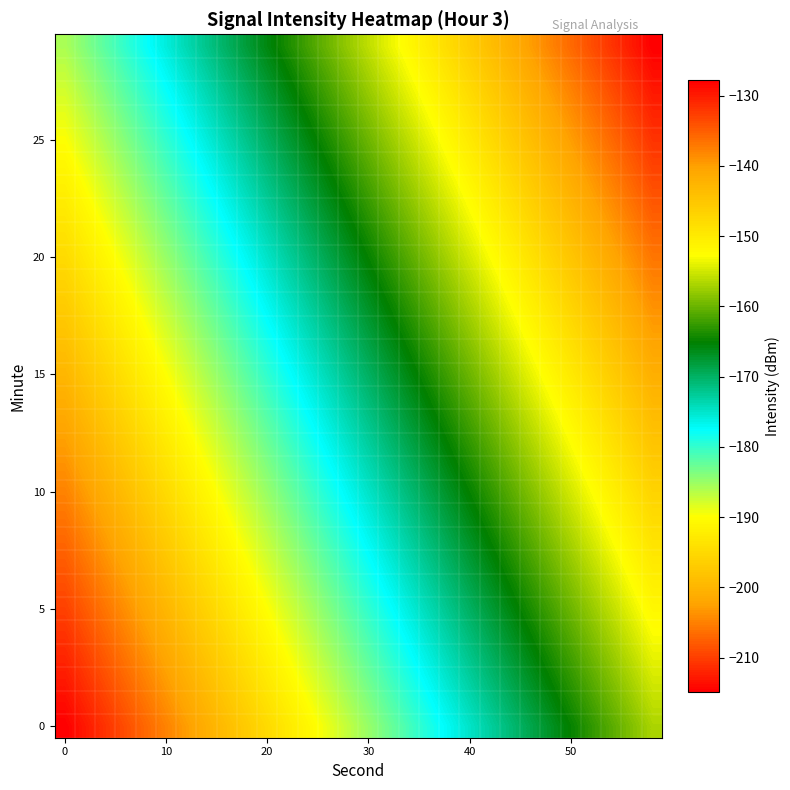

How many data points does each series have?

30